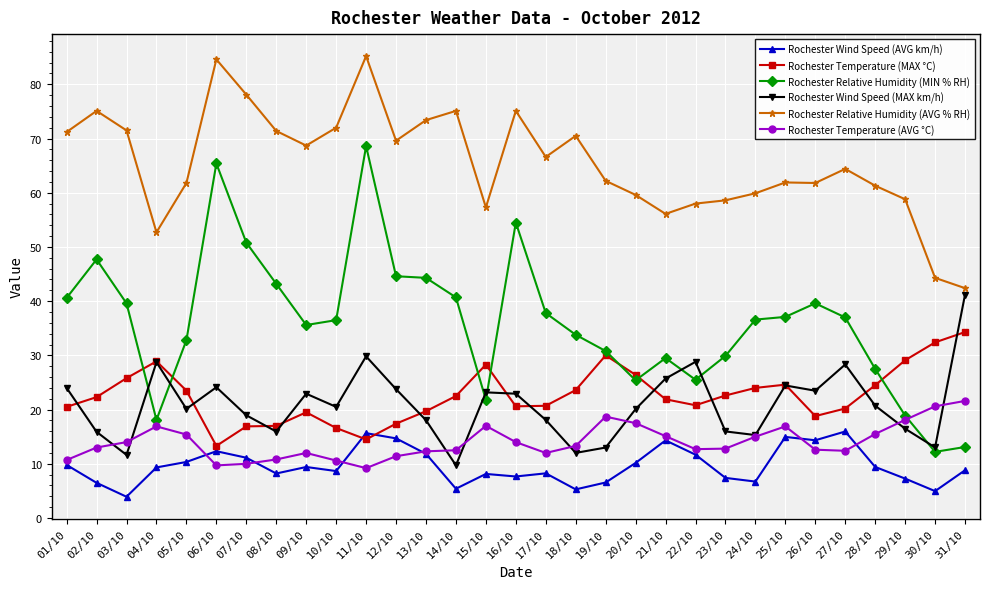

True or false: Rochester Wind Speed (MAX km/h) has more than 0 points higher than both neighbors.

True